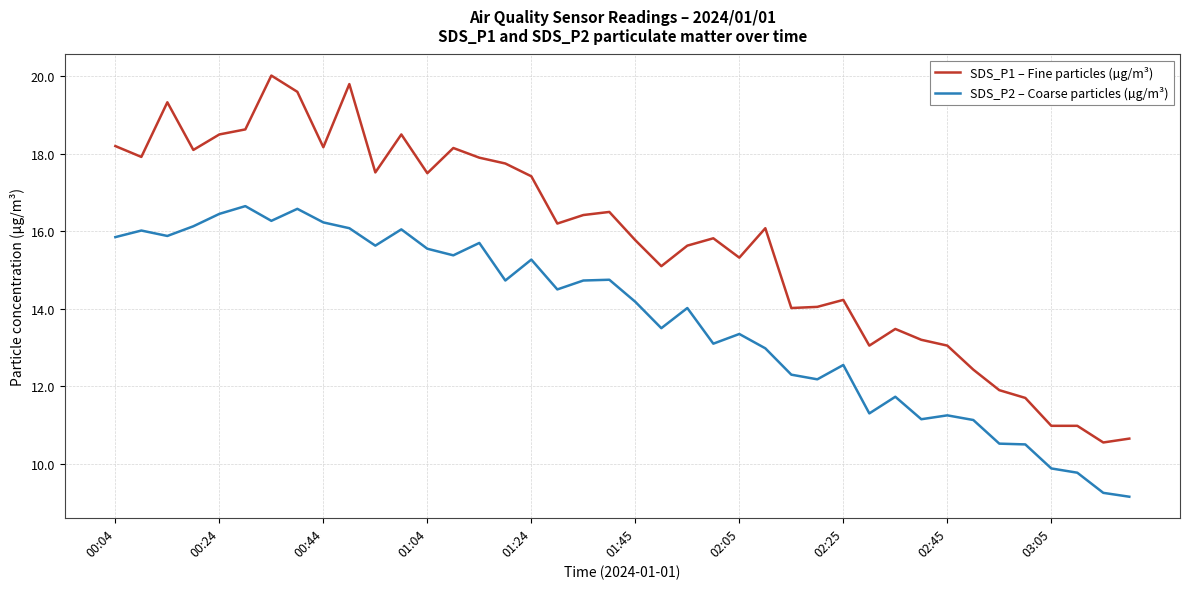

True or false: SDS_P1 – Fine particles (µg/m³) and SDS_P2 – Coarse particles (µg/m³) cross at least once.

False